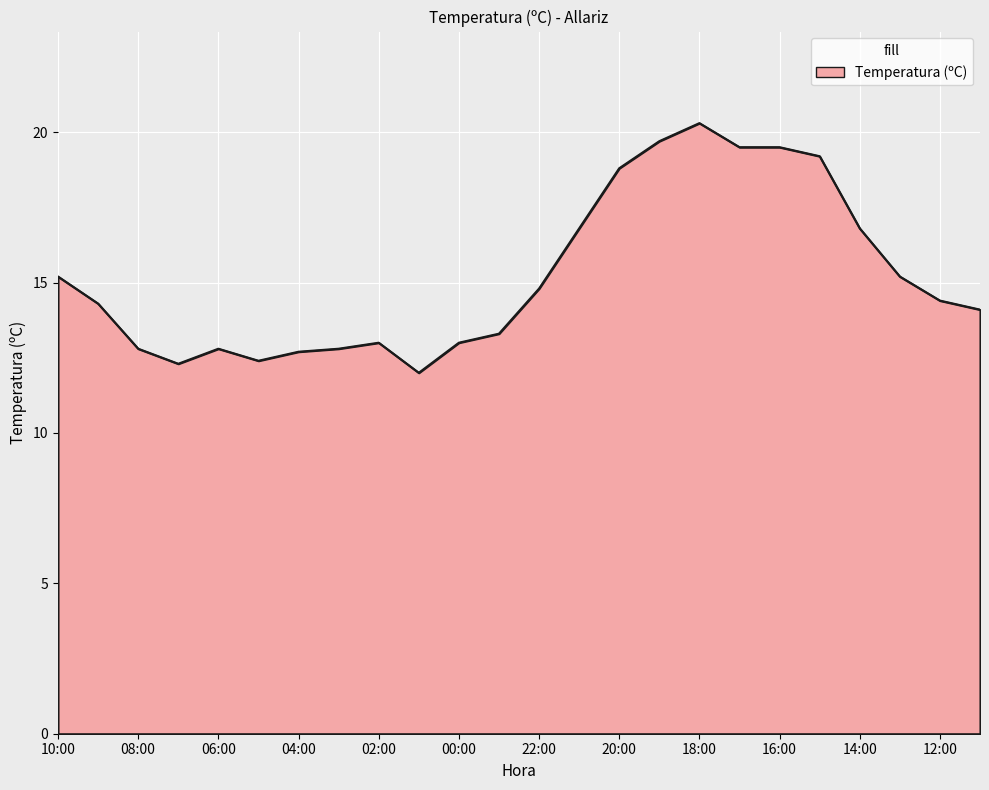

What is the minimum value shown in the chart?

12.0